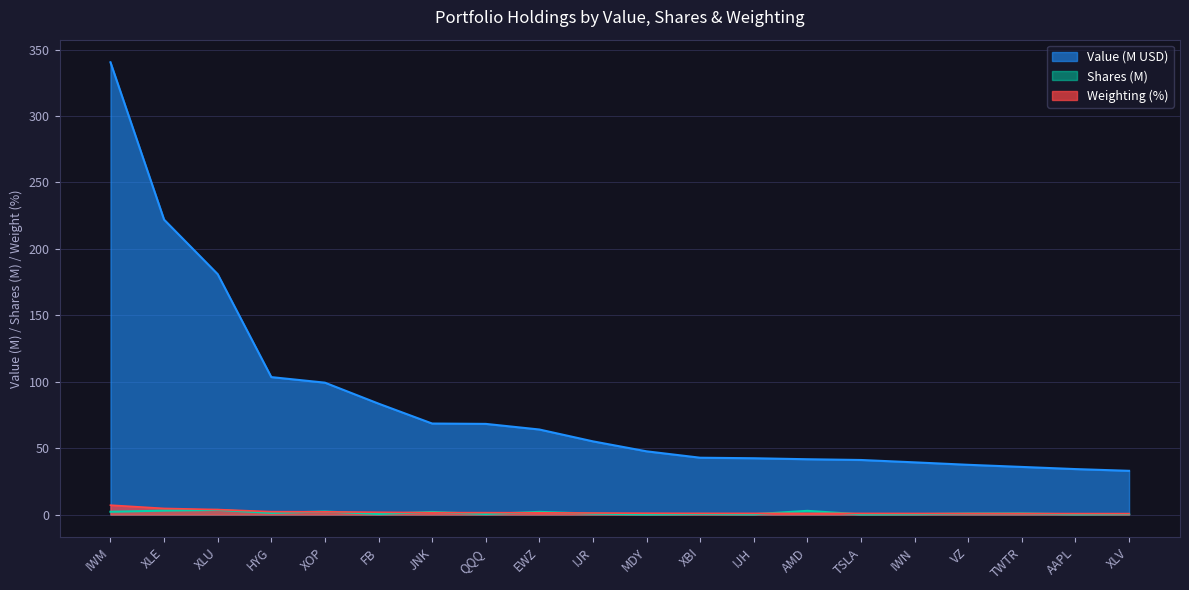

Rank the categories by Weighting value from highest to lowest.

IWM, XLE, XLU, HYG, XOP, FB, JNK, QQQ, EWZ, IJR, MDY, XBI, IJH, AMD, TSLA, IWN, VZ, TWTR, AAPL, XLV